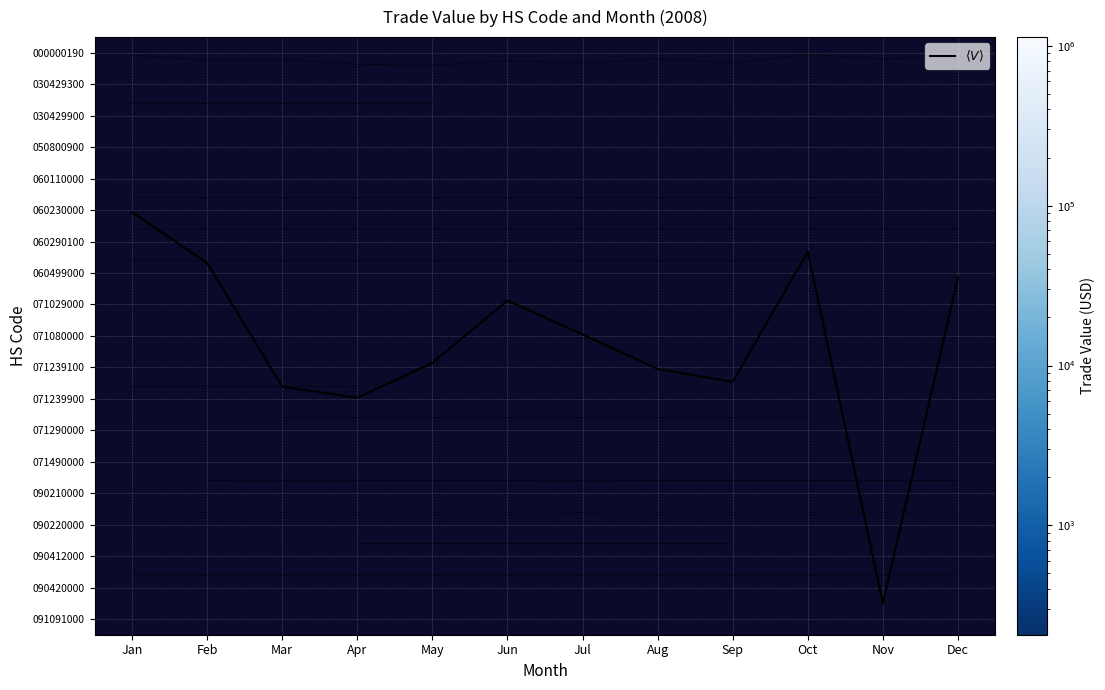

Count the number of categories in the chart.

12